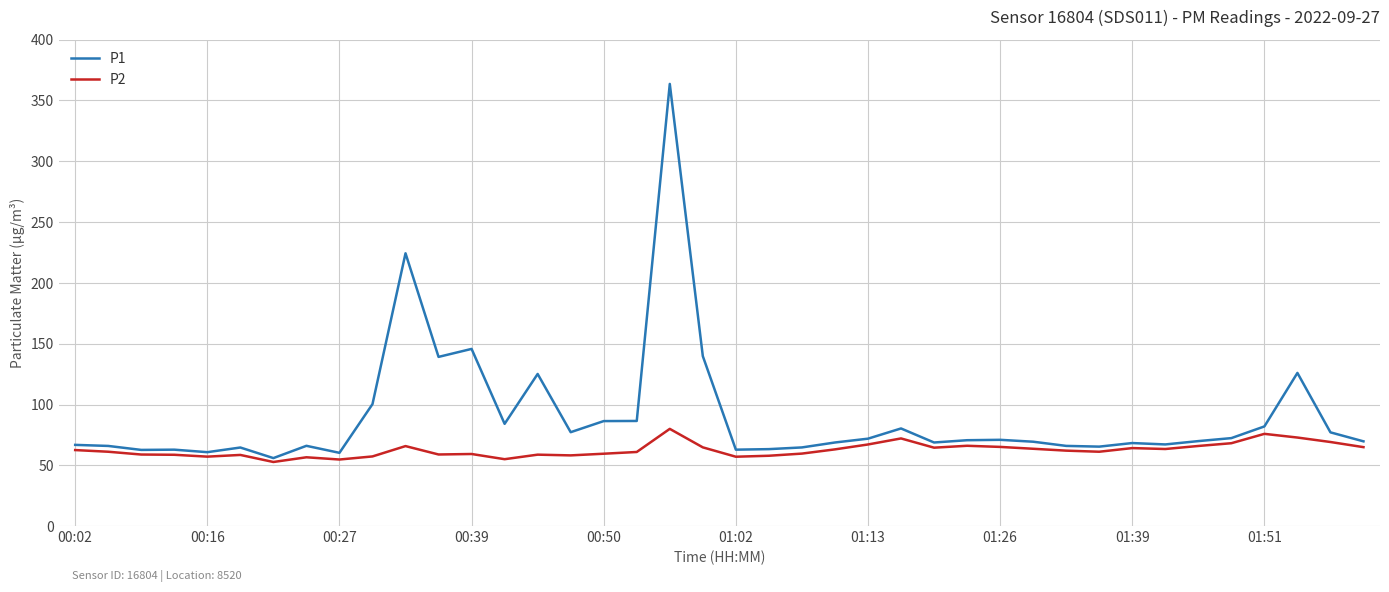

Which series has the largest range (max minus min)?

P1